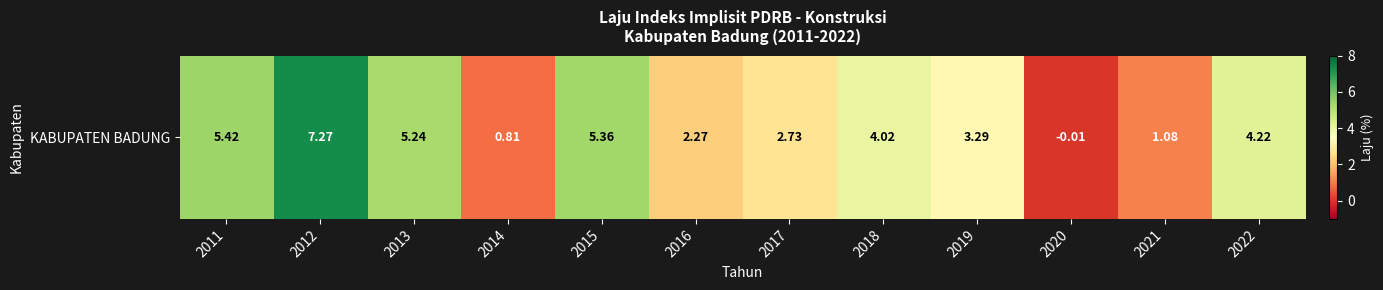

Reading left to right, transcribe all the data shown in this chart.

5.4	7.3	5.2	0.8	5.4	2.3	2.7	4.0	3.3	-0.0	1.1	4.2